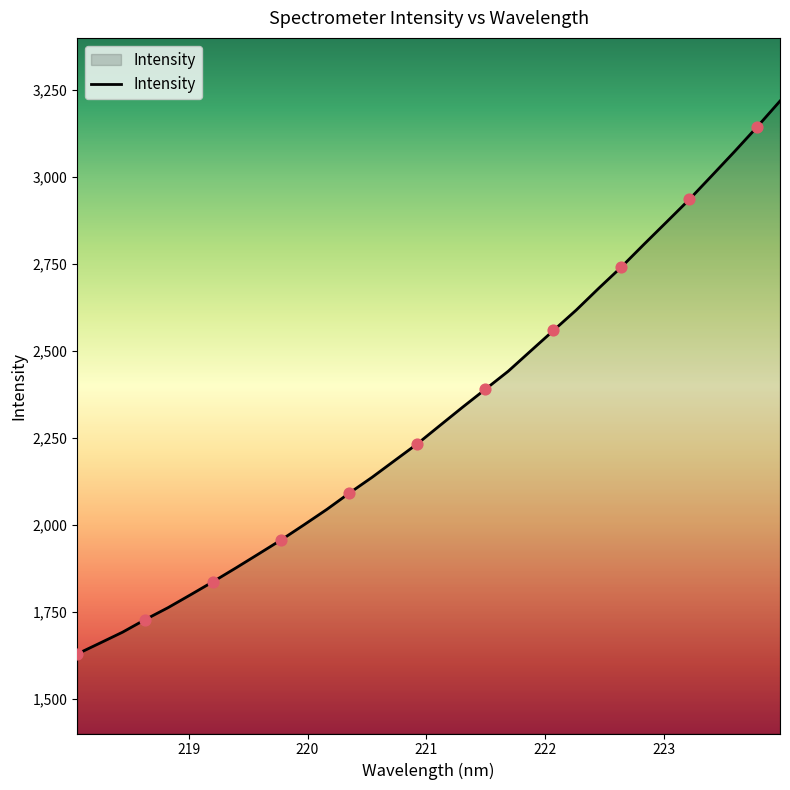

What is the smallest value displayed?

1628.6